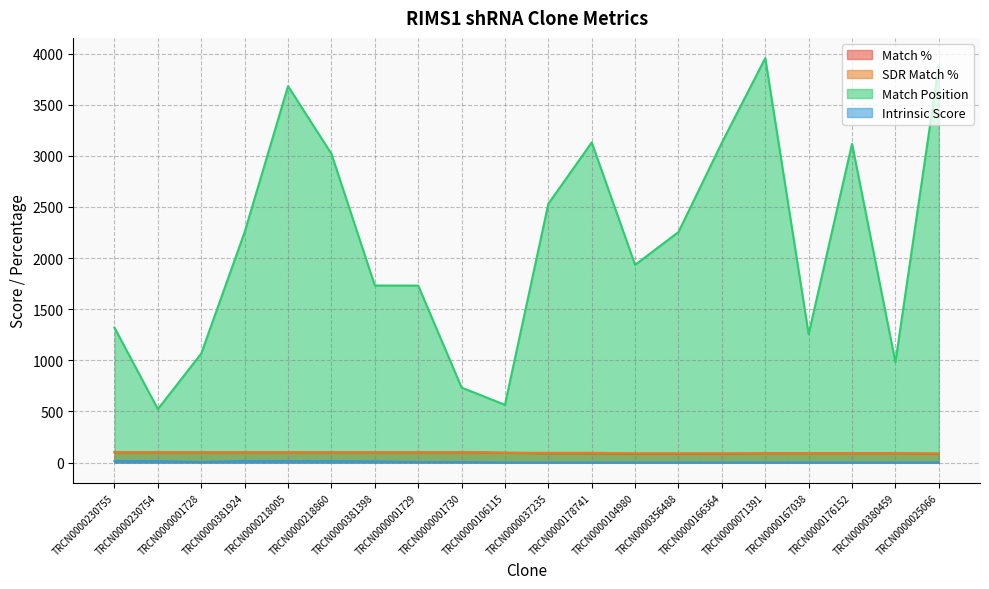

True or false: Intrinsic Score and SDR Match % cross at least once.

False